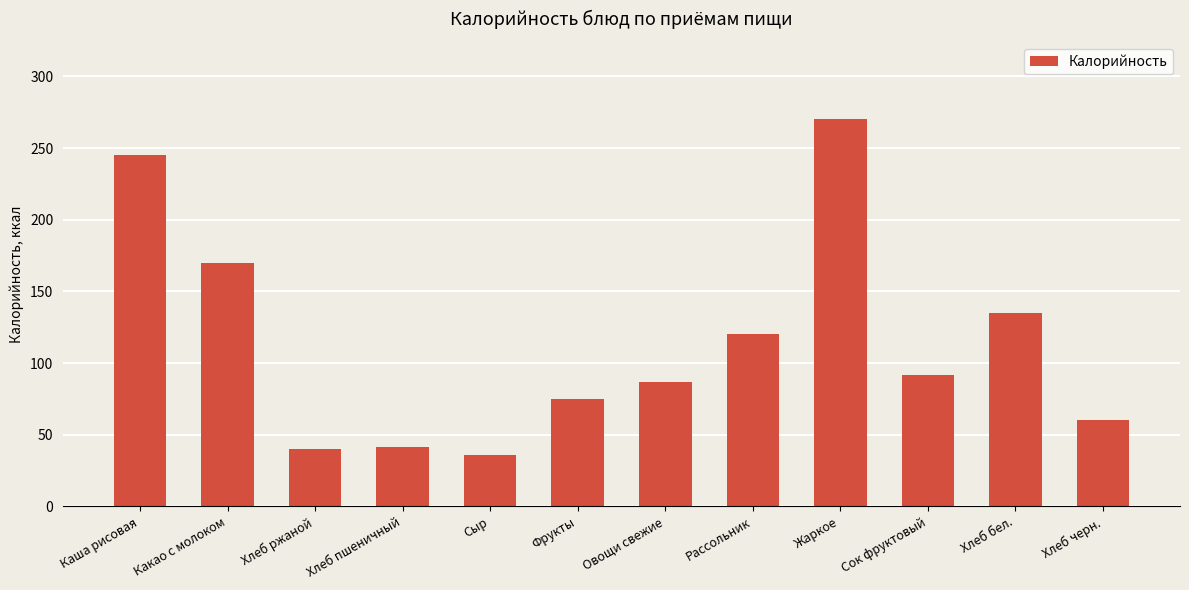

At which category does the chart reach its peak across all series?

Жаркое